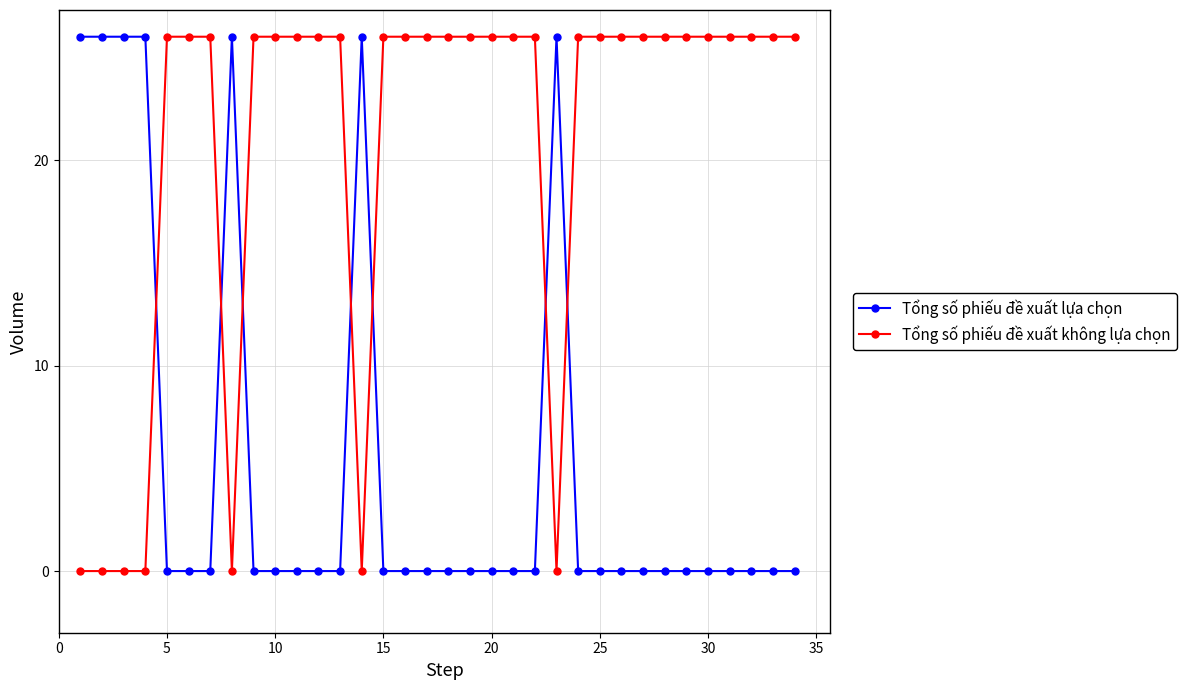

What is the difference between the maximum and minimum values in the Tổng số phiếu đề xuất không lựa chọn series?

26